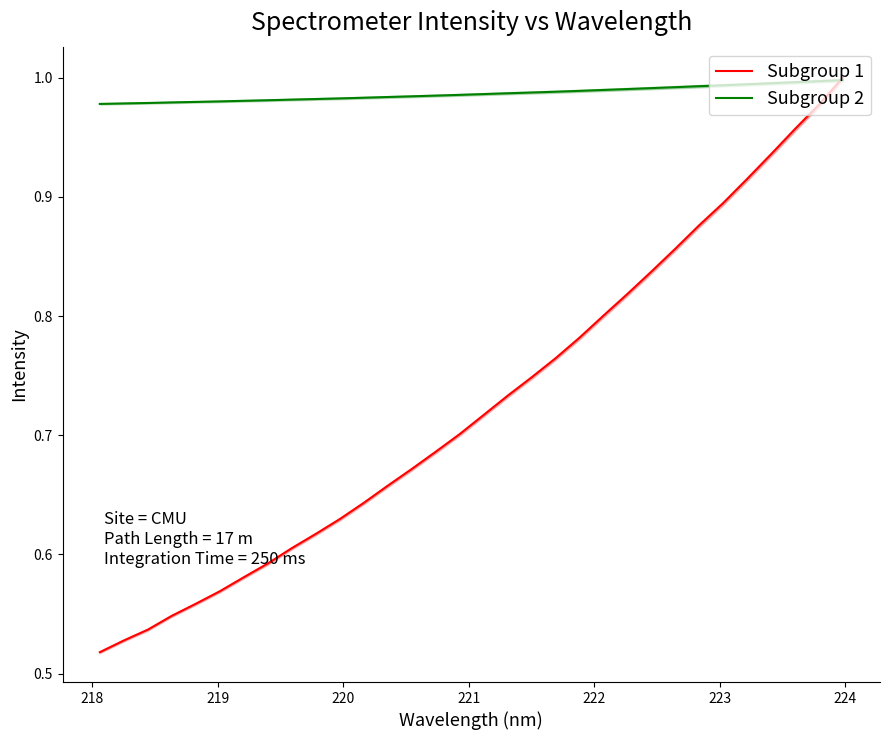

Is it true that Subgroup 2 equals 1.7 at 225?

False